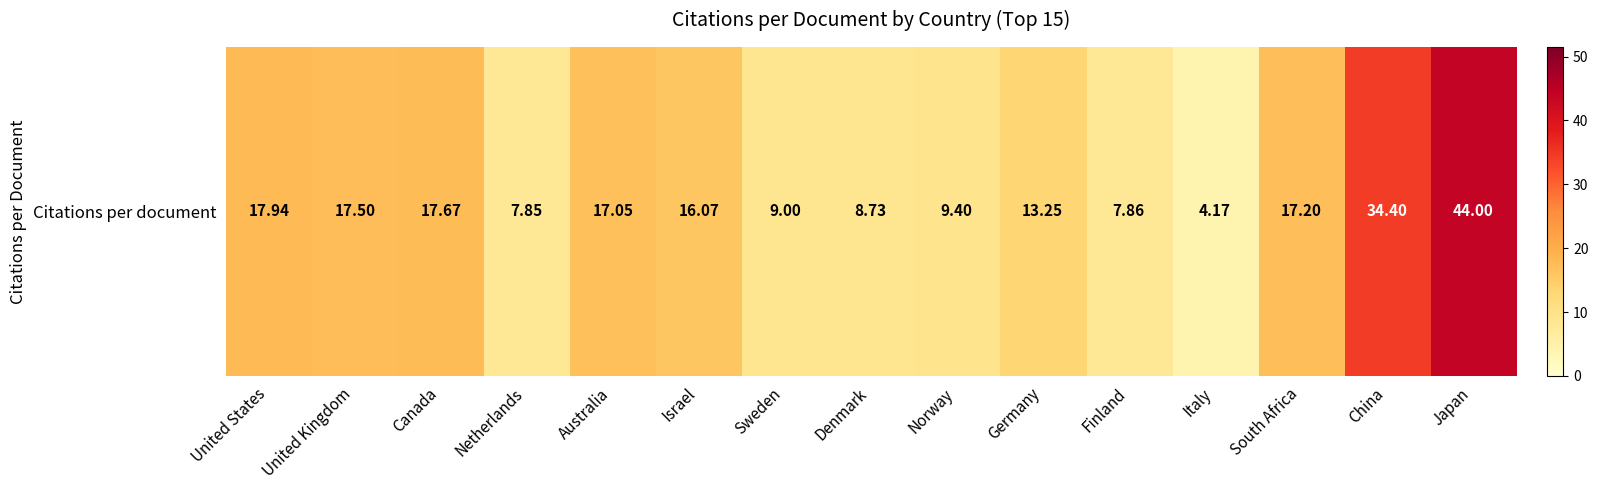

What is the change in value from Australia to Norway?

-7.7